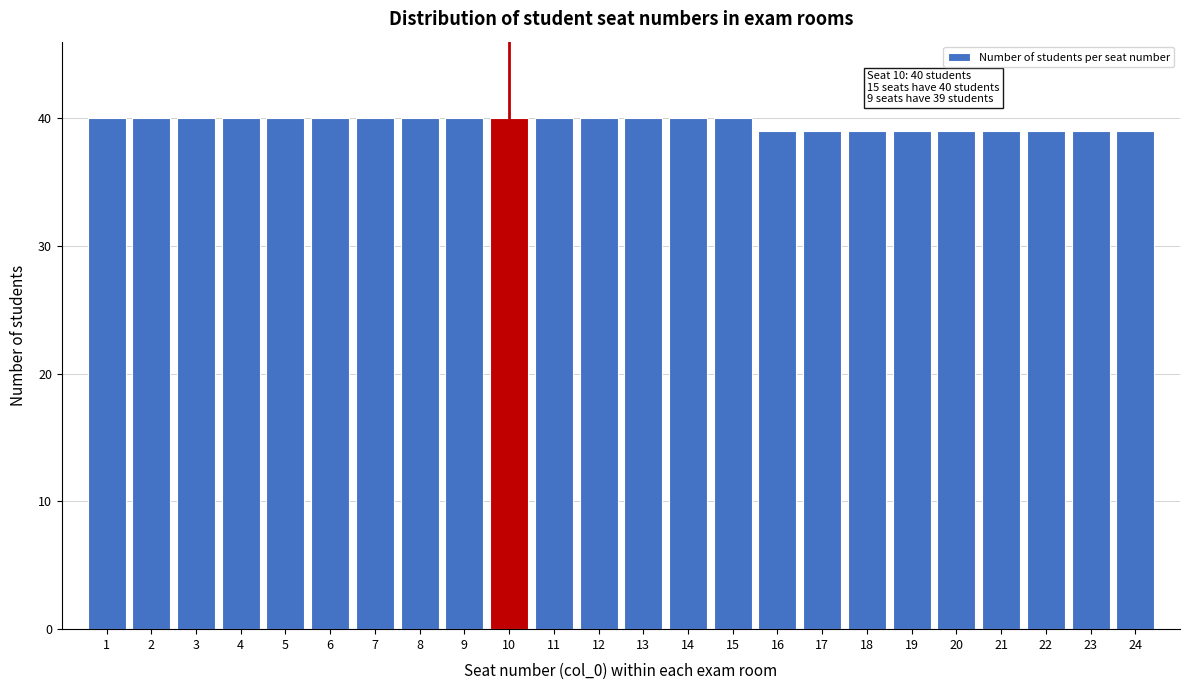

Reading left to right, transcribe all the data shown in this chart.

40	40	40	40	40	40	40	40	40	40	40	40	40	40	40	39	39	39	39	39	39	39	39	39